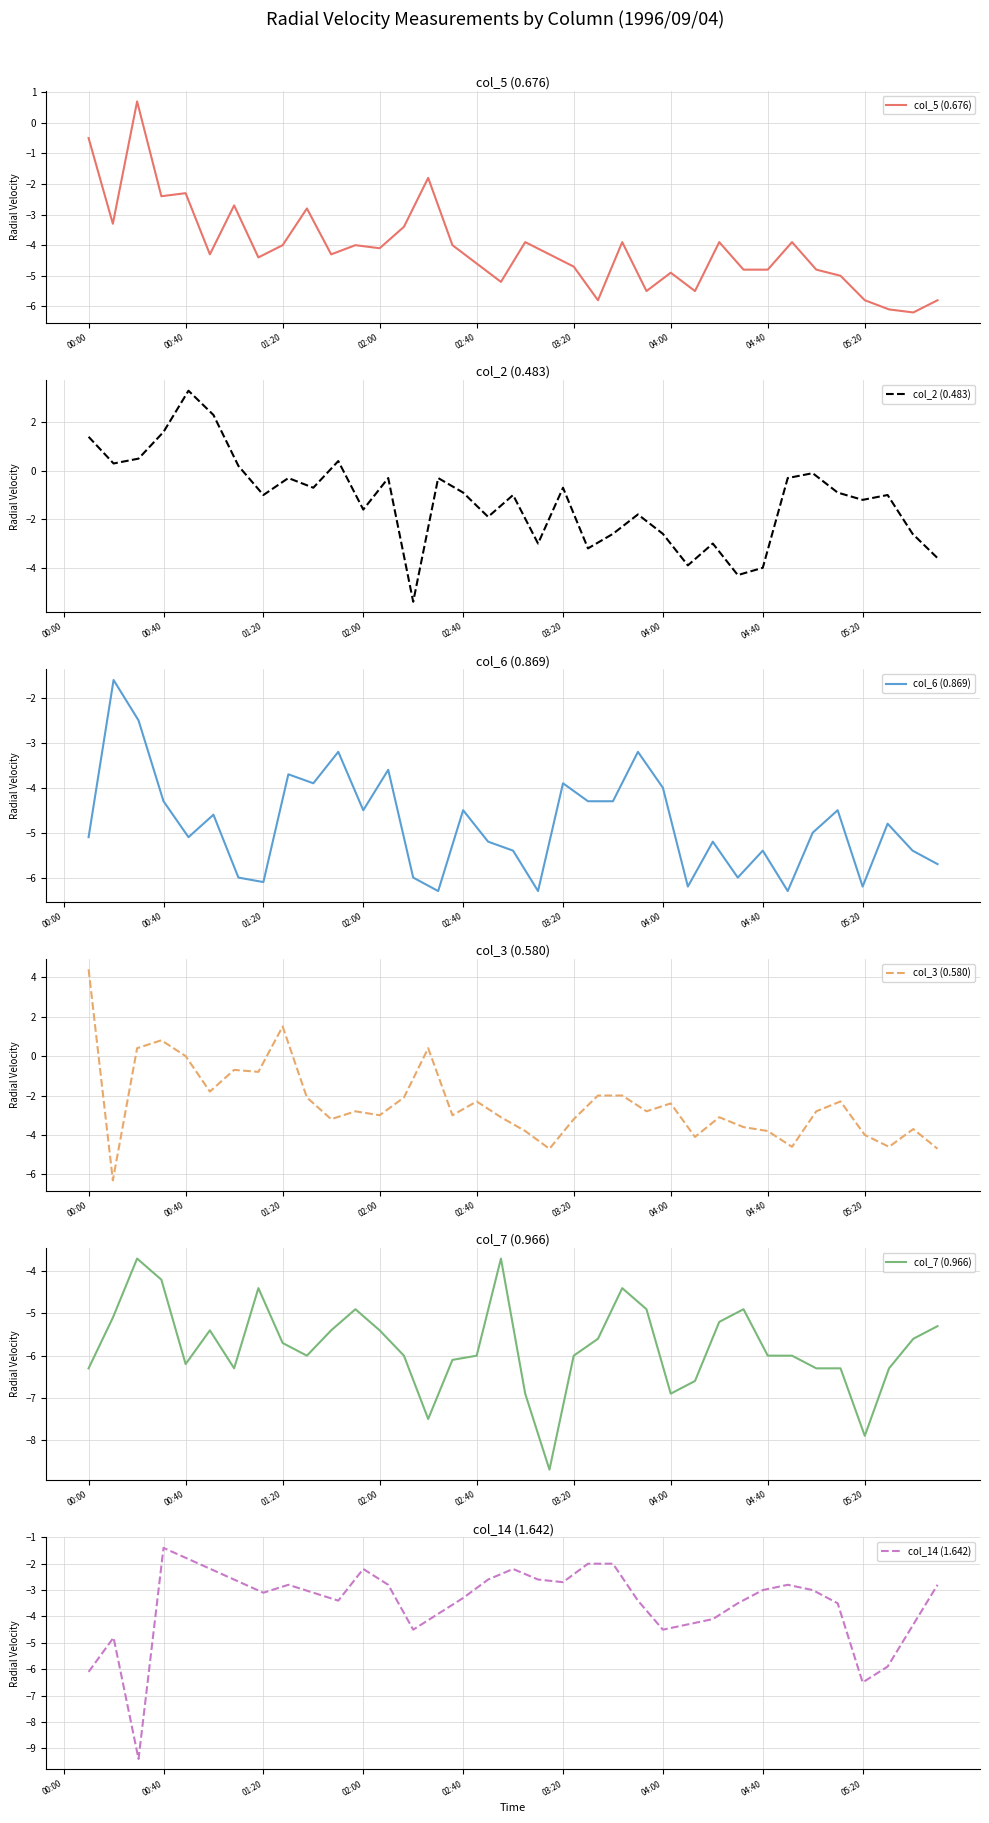

The value of col_5 (0.676) at 05:20 is -5.8. True or false?

True